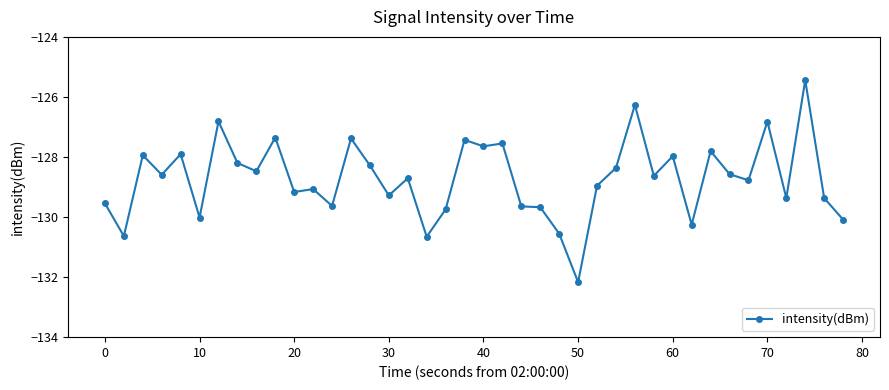

True or false: the data has more than 1 interior local peaks.

True